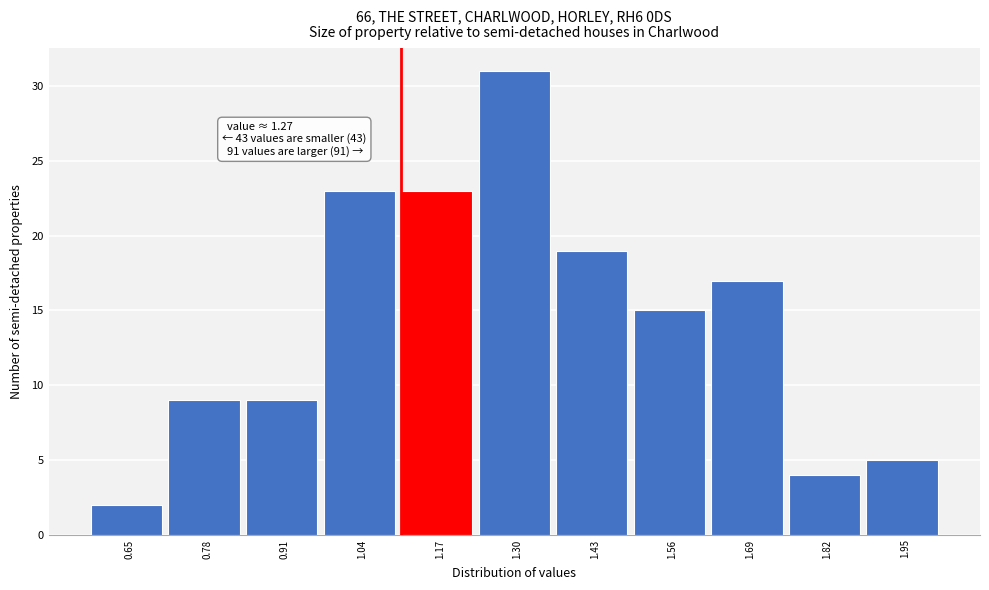

Reading left to right, what are all the values shown in this chart?

2	9	9	23	23	31	19	15	17	4	5